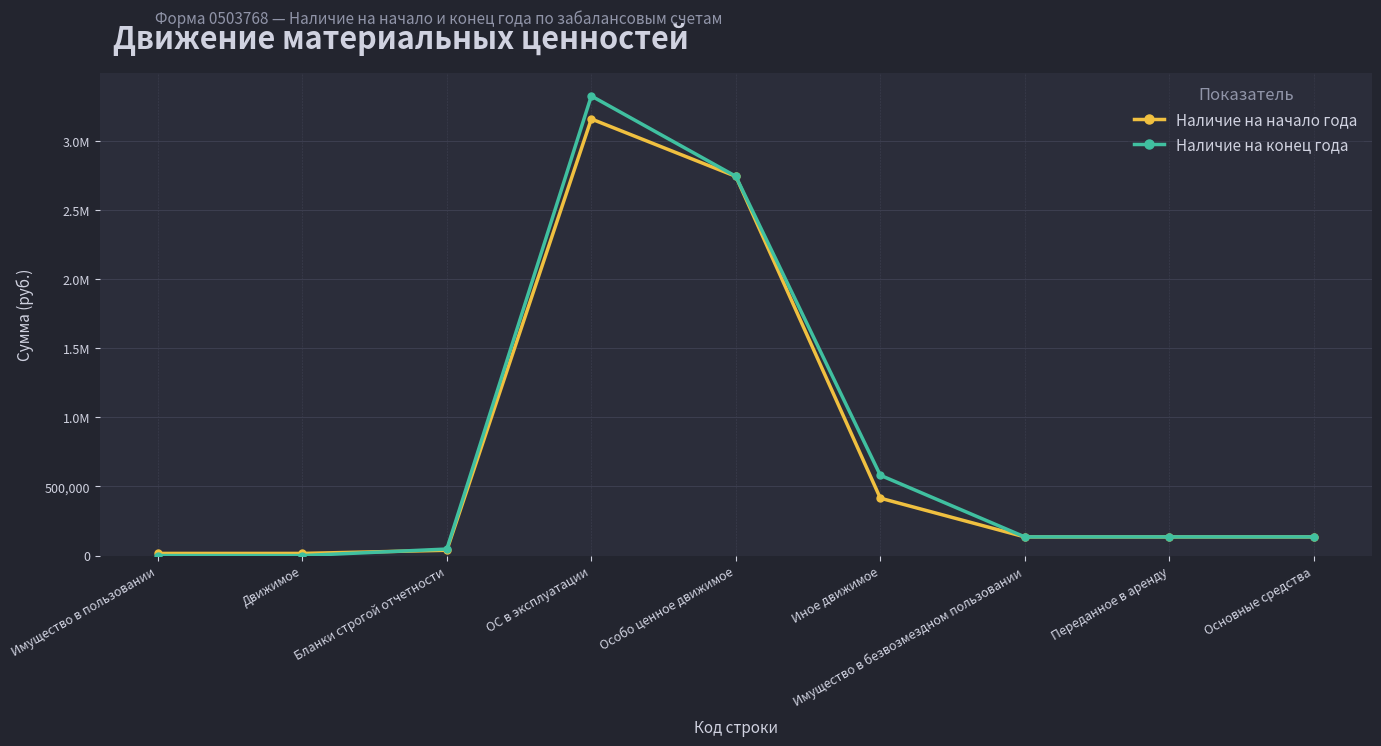

The value of Наличие на начало года at Имущество в пользовании is 15530.0. True or false?

True